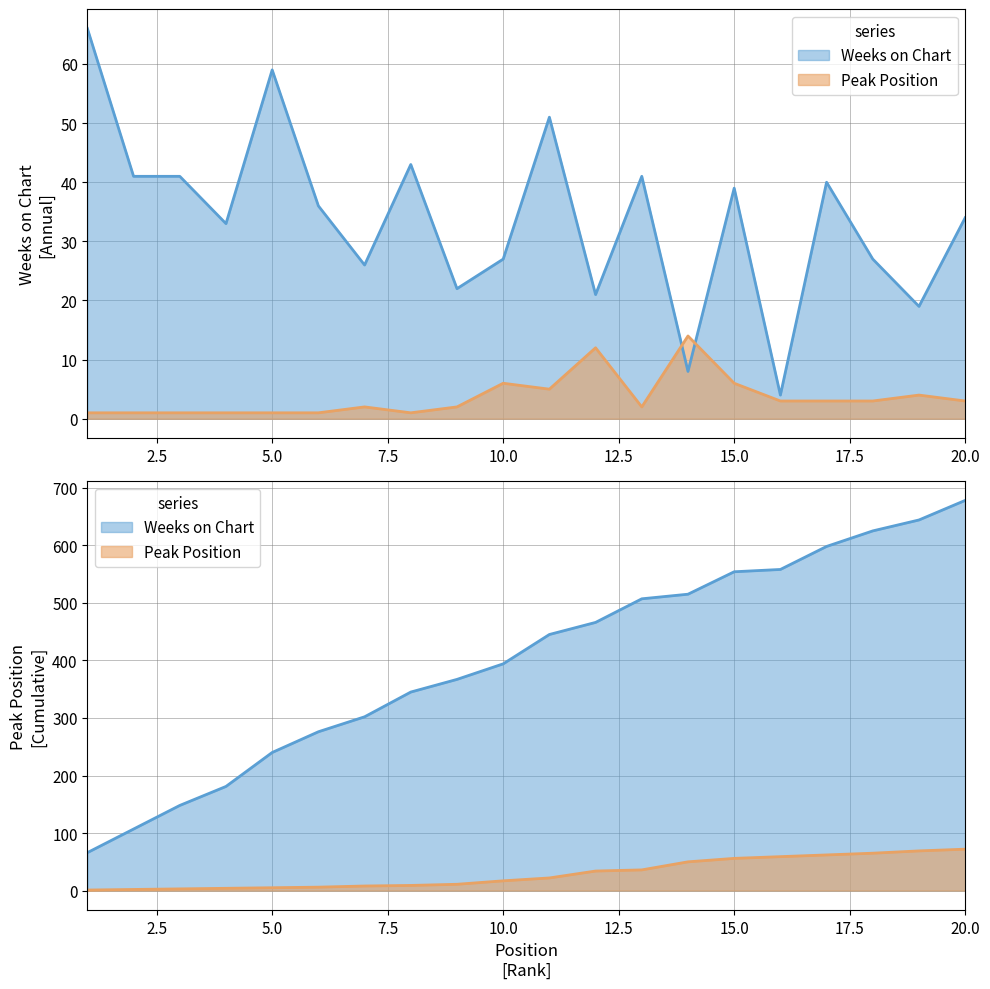

Which category has the lowest value in the Peak Position series?

1